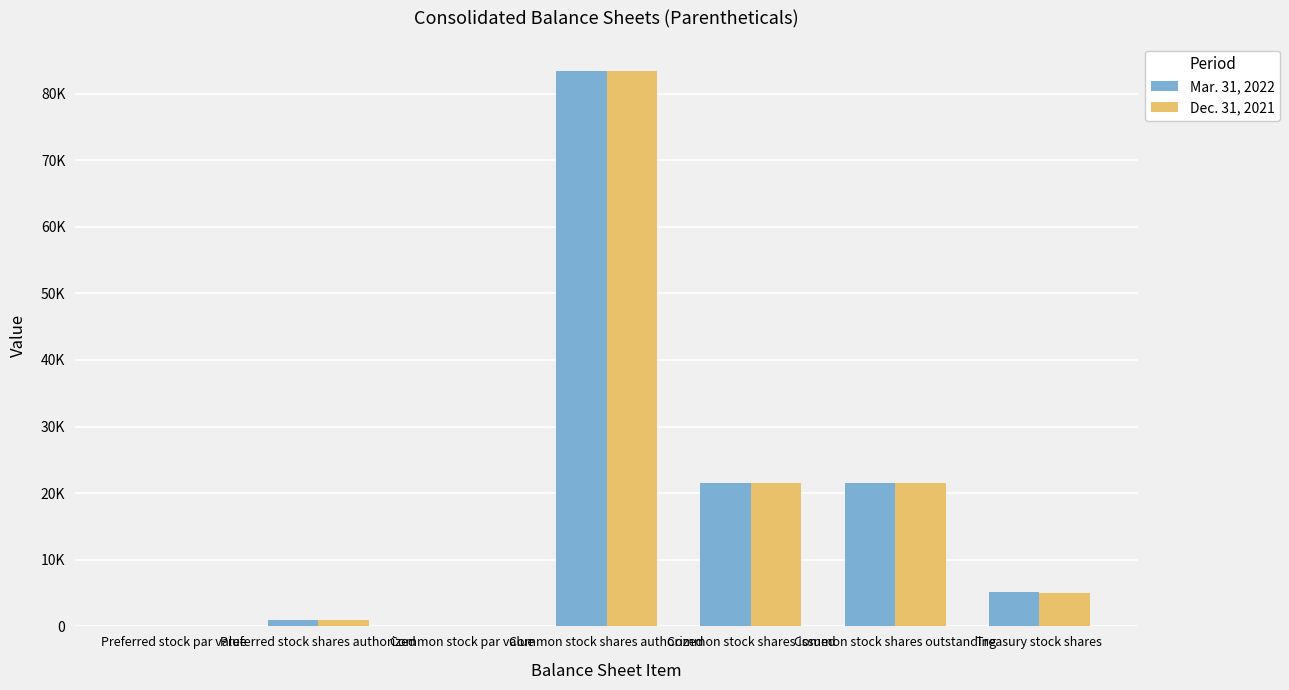

What are all the series names shown in the legend?

Mar. 31, 2022, Dec. 31, 2021